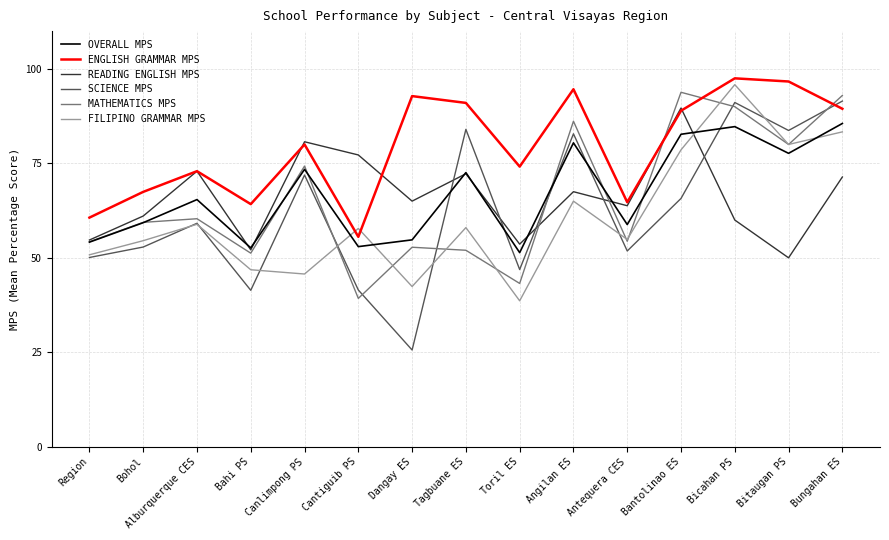

What is the difference between the highest and lowest values at Antequera CES?

12.9